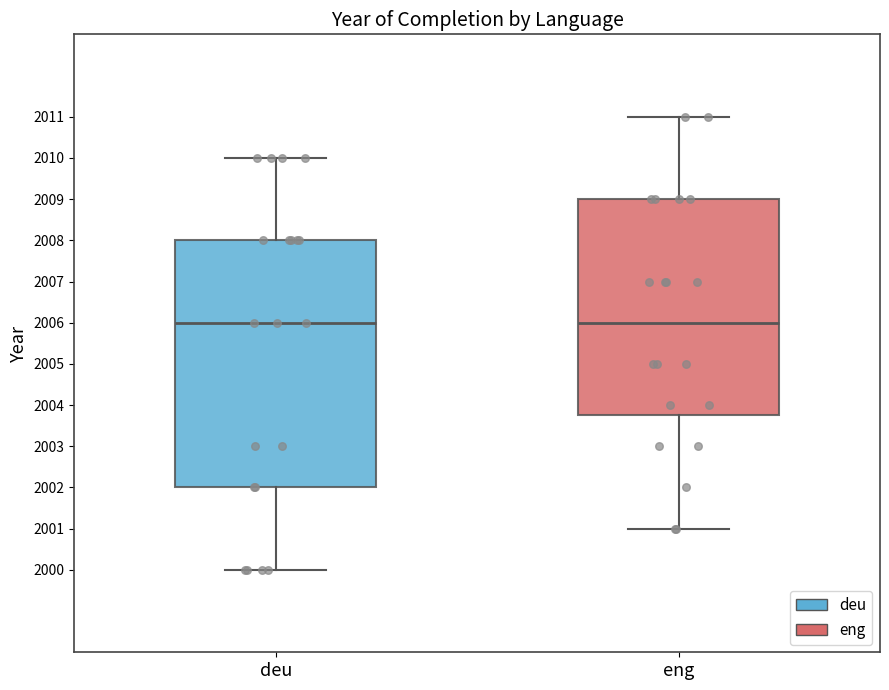

Where does the upper whisker of the box for deu end on the y-axis? The values are not printed on the chart, so give them approximately, as read against the axis.

2010.0